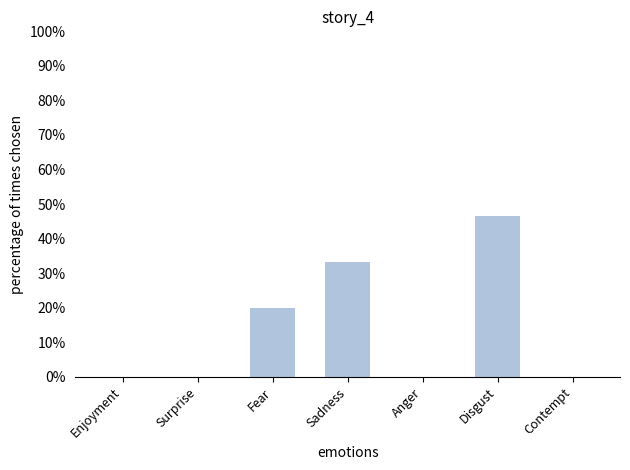

Is it true that the value at Fear is 33.5?

False